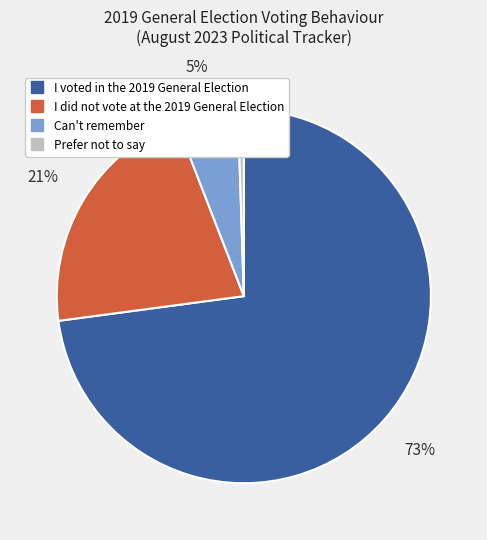

Rank the categories by value from lowest to highest.

Prefer not to say, Can't remember, I did not vote at the 2019 General Election, I voted in the 2019 General Election